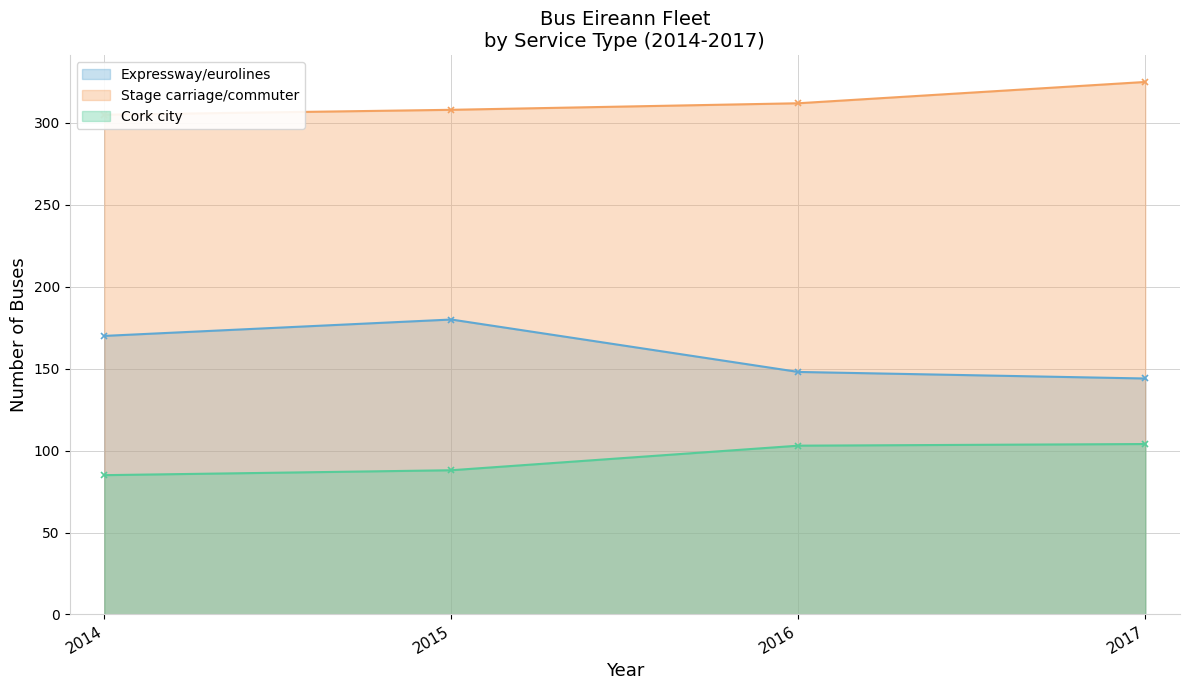

How many series are shown in this chart?

3